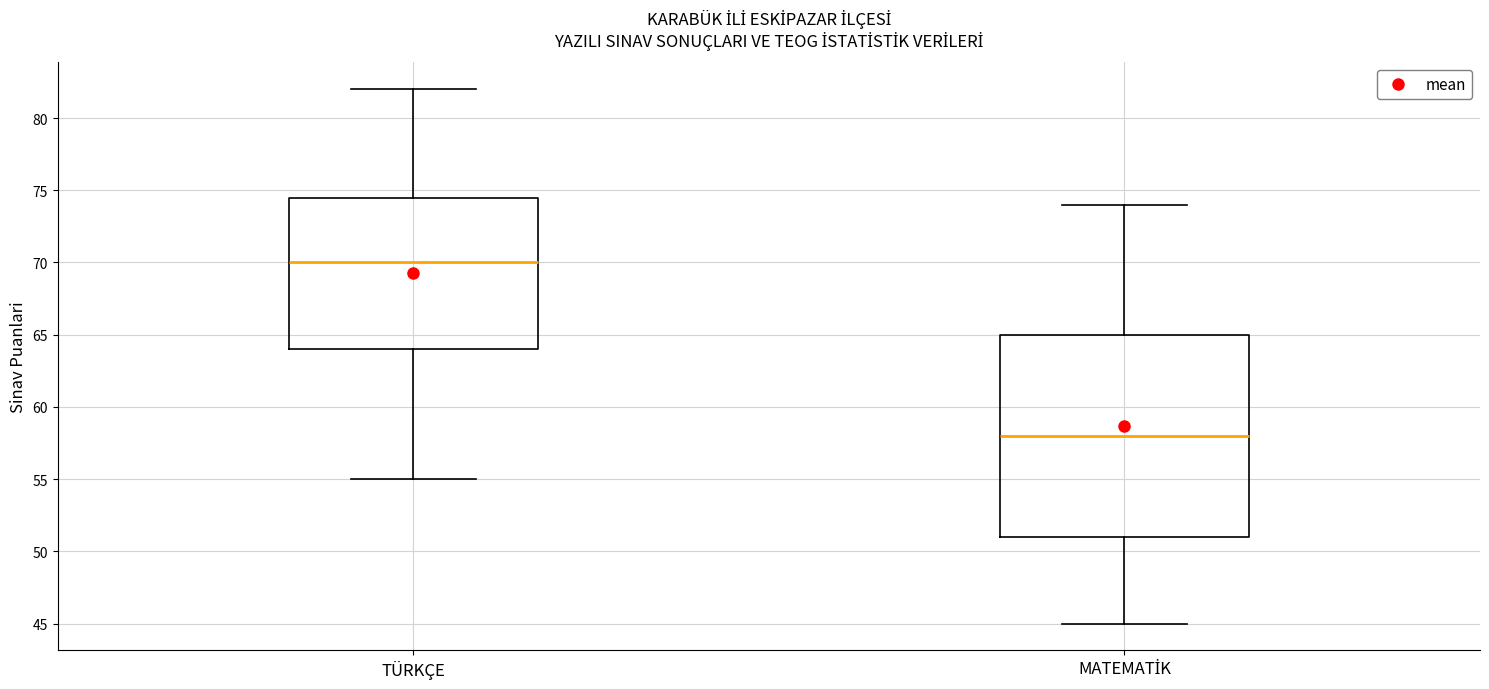

Comparing the boxes themselves (not the whiskers), which one is the tallest?

MATEMATİK